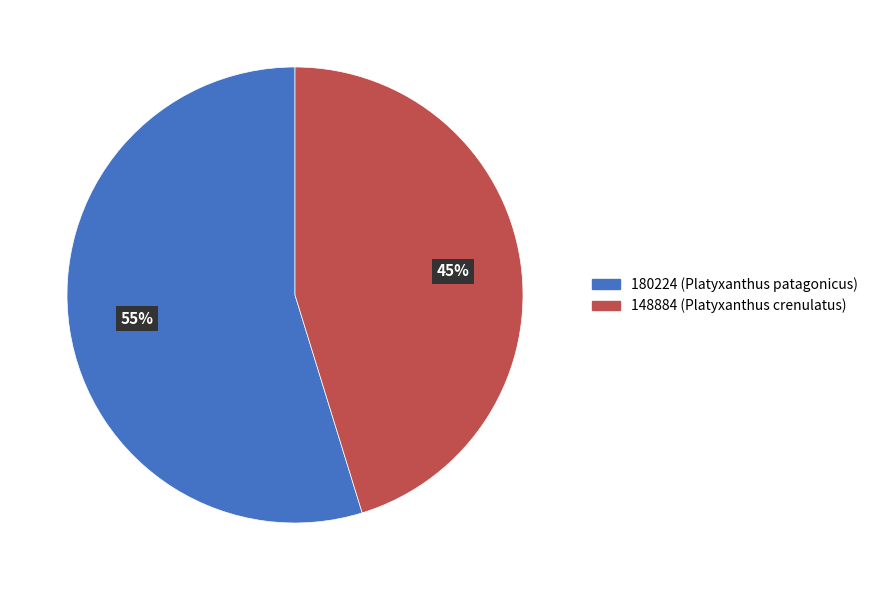

Approximately how many times larger is the value at 180224 compared to 148884?

1.2